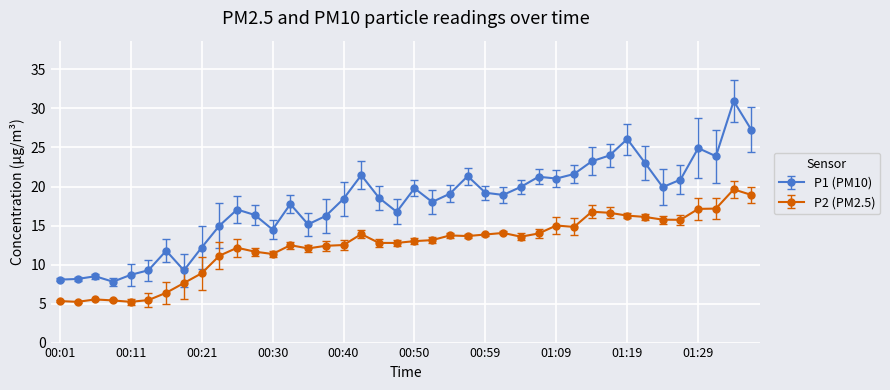

True or false: P1 (PM10) and P2 (PM2.5) cross at least once.

False